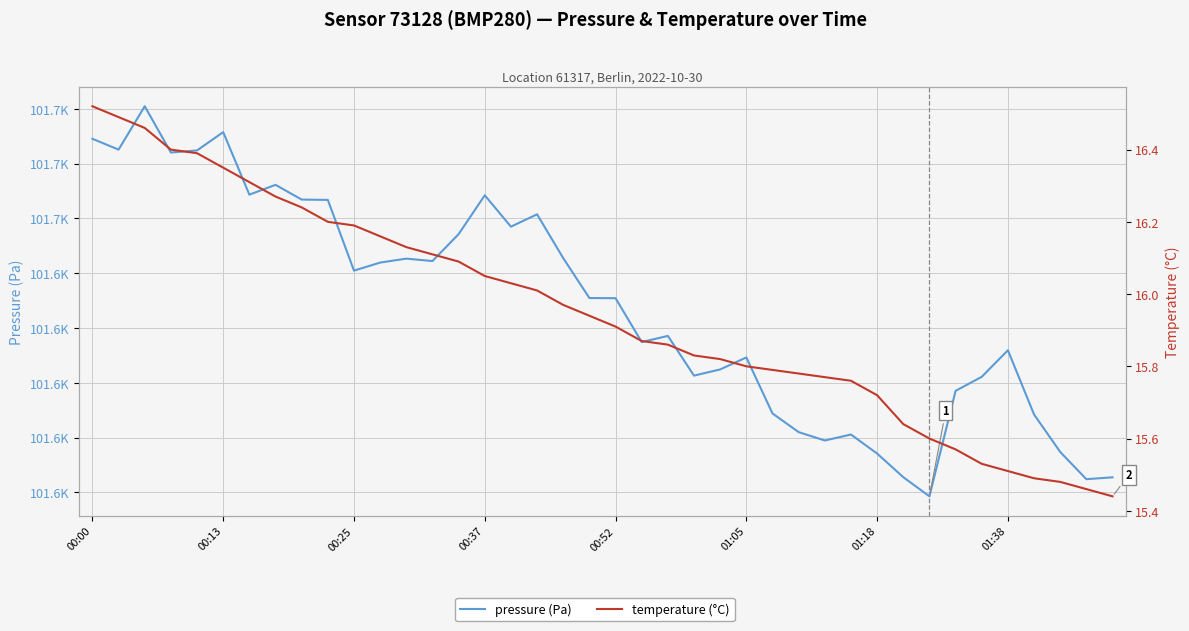

What is the highest value of the temperature (°C) series?

16.5